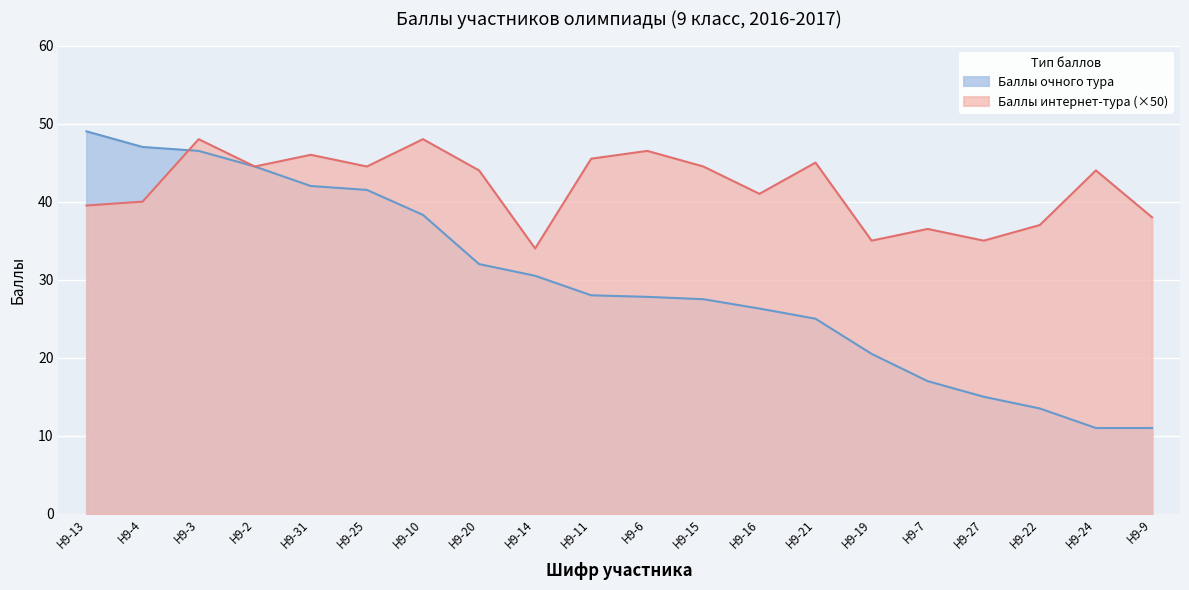

What are all the series names shown in the legend?

Баллы очного тура, Баллы интернет-тура (×50)